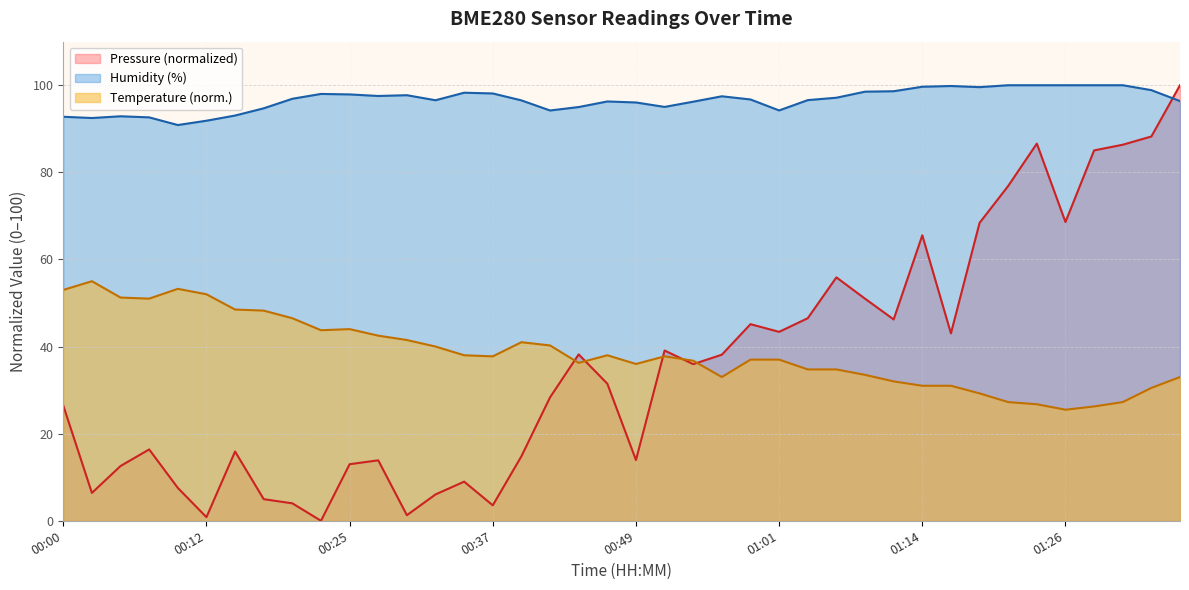

The value of Temperature (°C) at 00:17 is 10.9. True or false?

False